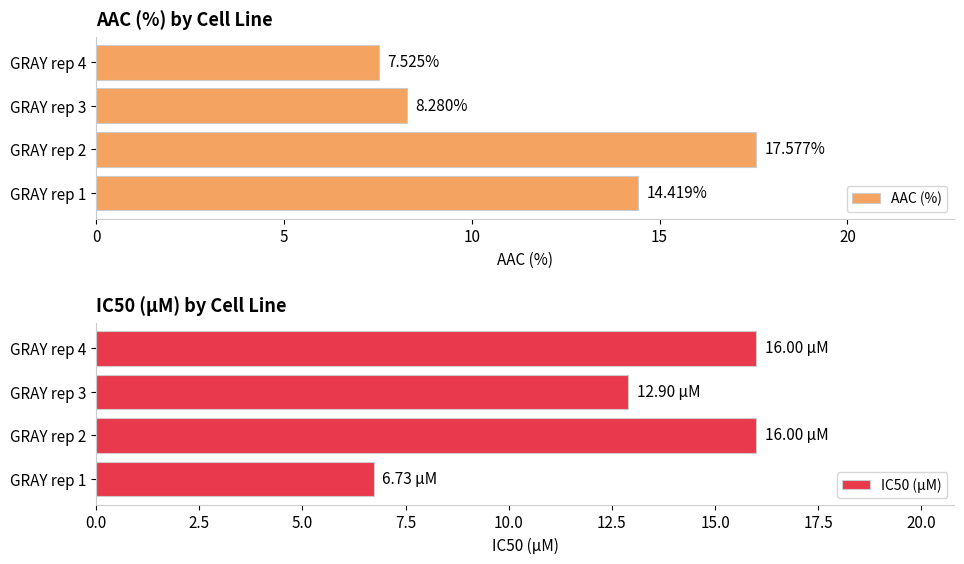

How many values in the IC50 (µM) series are below 16?

2